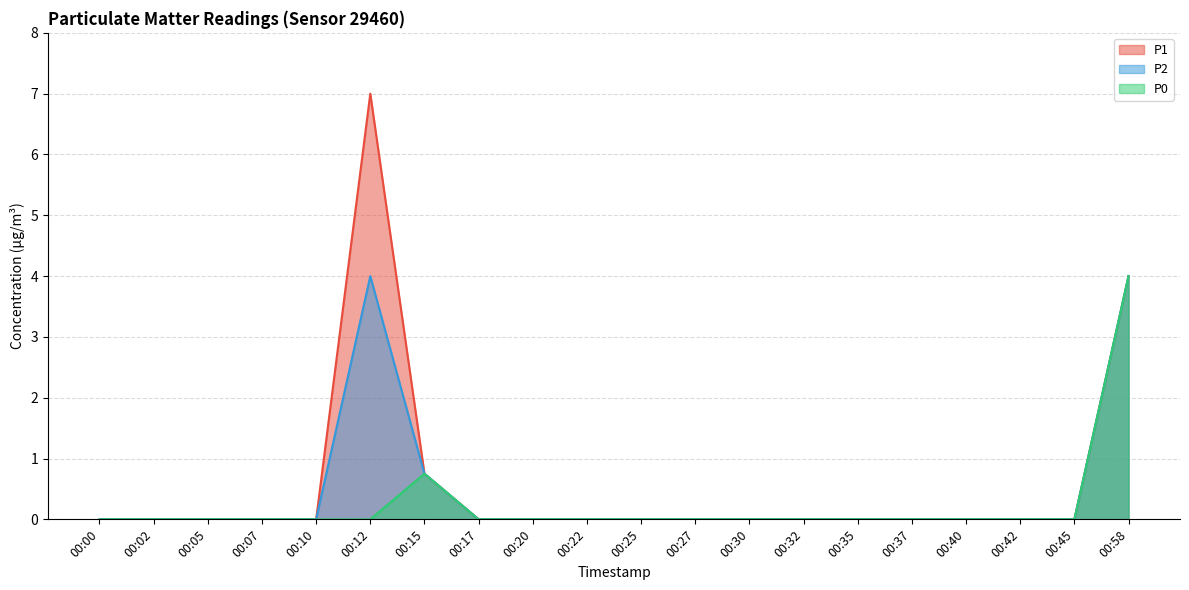

How many lines are shown in the chart?

3